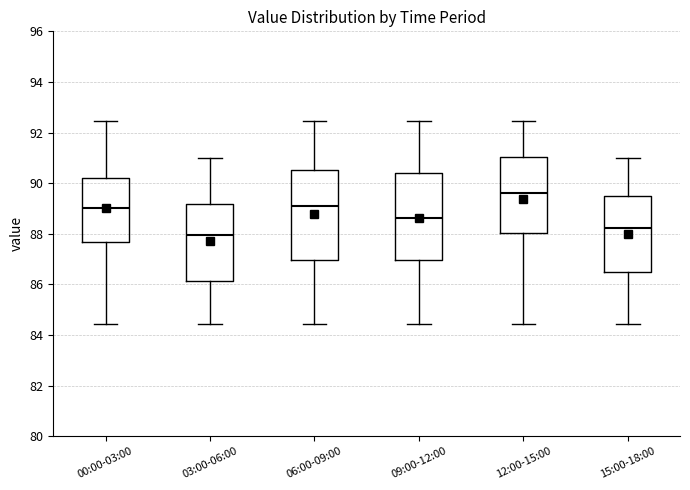

Which box has the lowest median line?

03:00-06:00